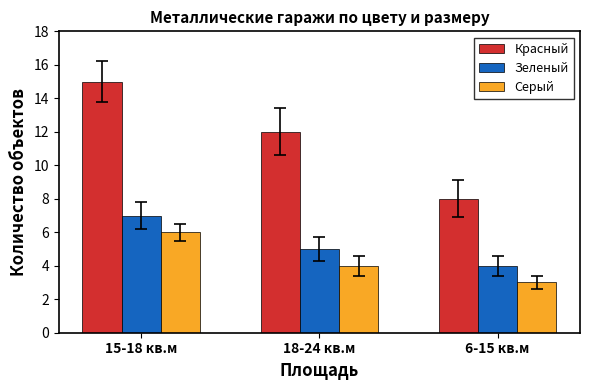

Reading left to right, extract all data points from this chart.

Красный: 15-18 кв.м=15	18-24 кв.м=12	6-15 кв.м=8
Зеленый: 15-18 кв.м=7	18-24 кв.м=5	6-15 кв.м=4
Серый: 15-18 кв.м=6	18-24 кв.м=4	6-15 кв.м=3